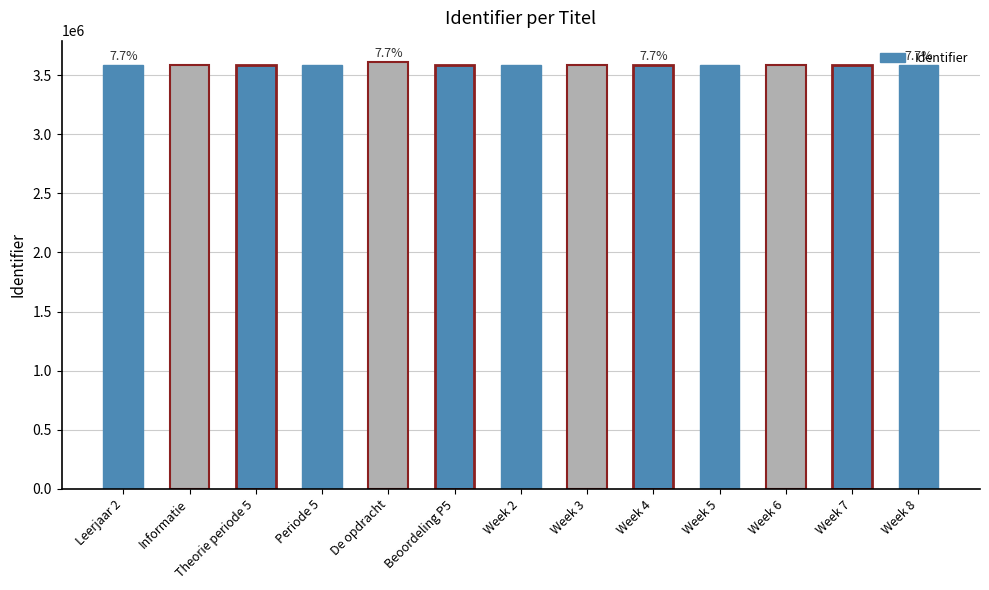

What is the average value?

3589479